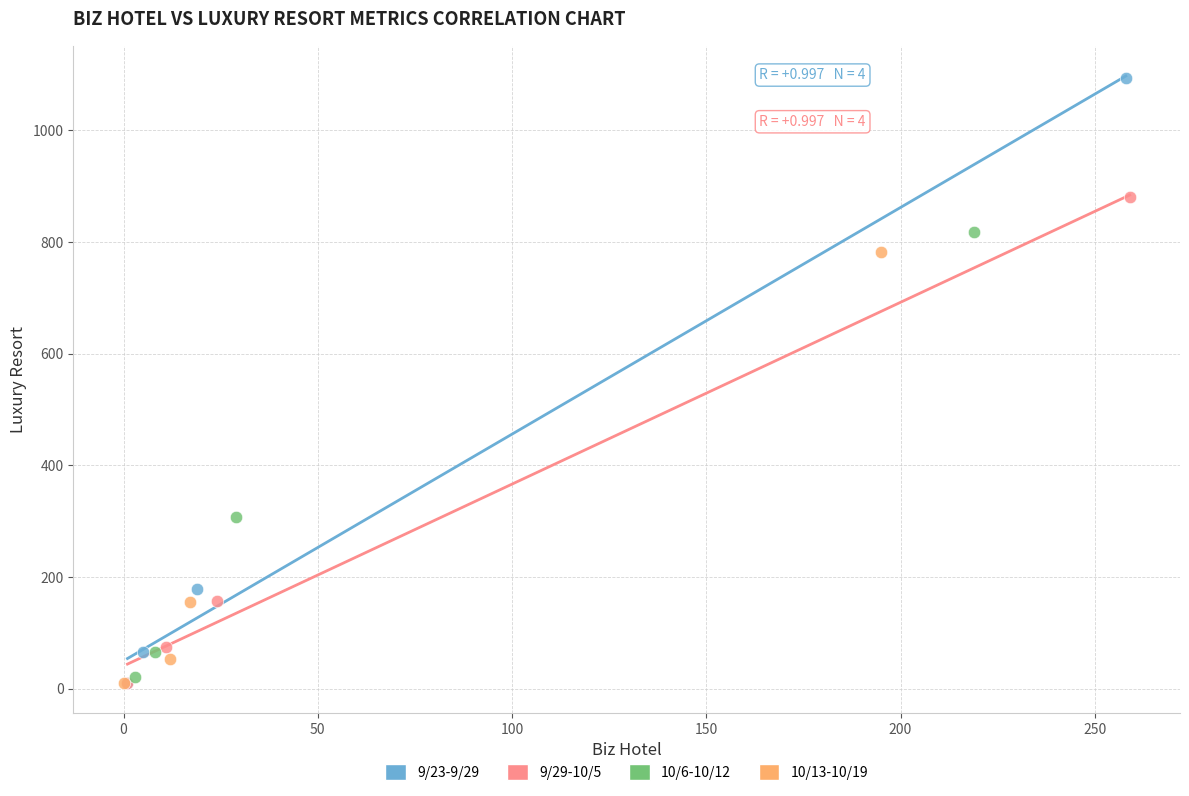

Which series has the largest Y range (max minus min)?

9/23-9/29